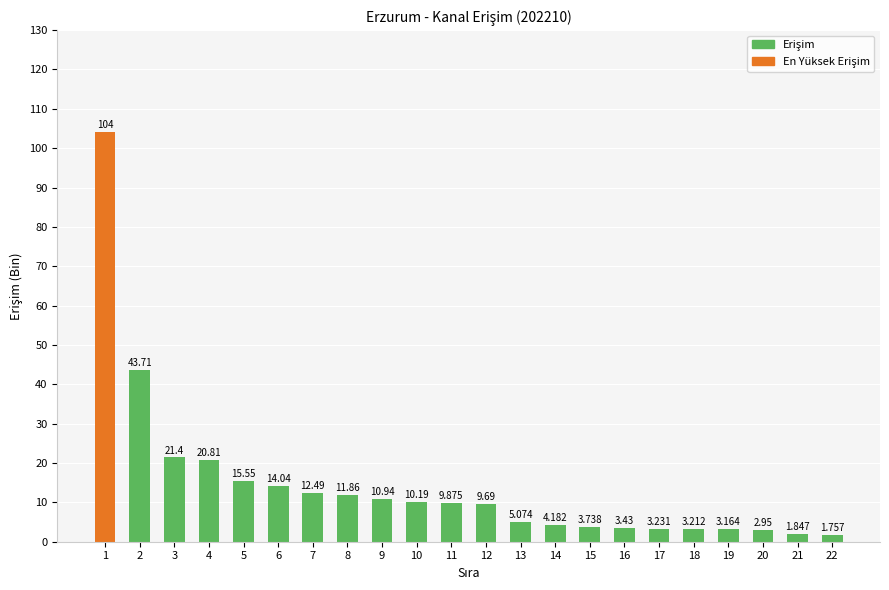

Between 14 and 5, which is larger?

5